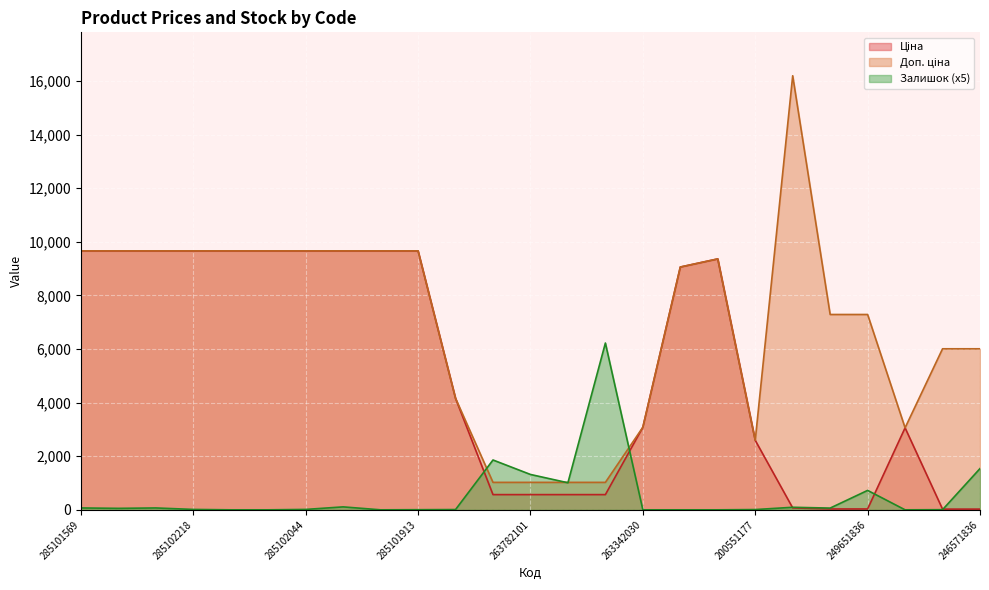

What is the maximum value for Доп. ціна?

16200.0